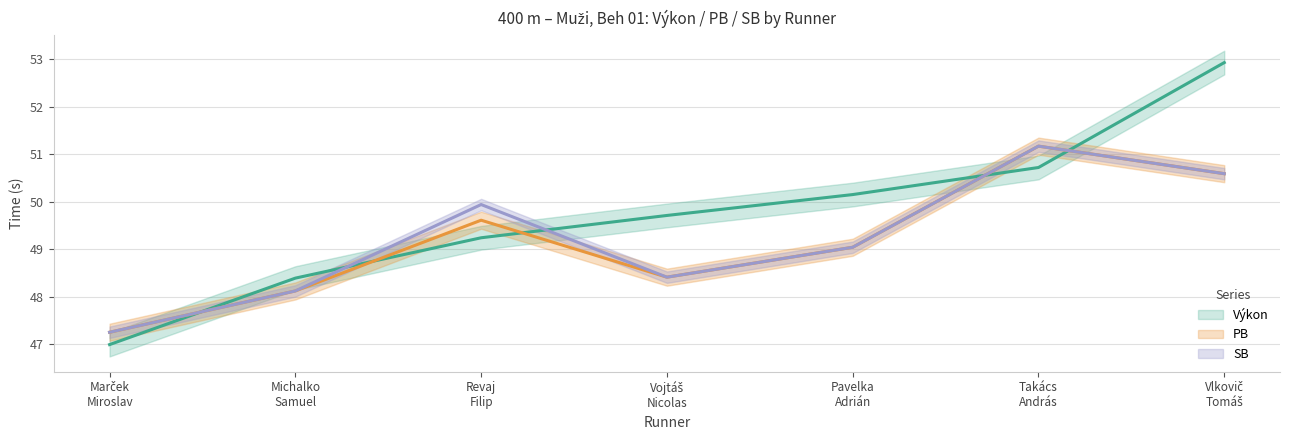

Rank the series by their maximum value, from highest to lowest.

Výkon, PB, SB